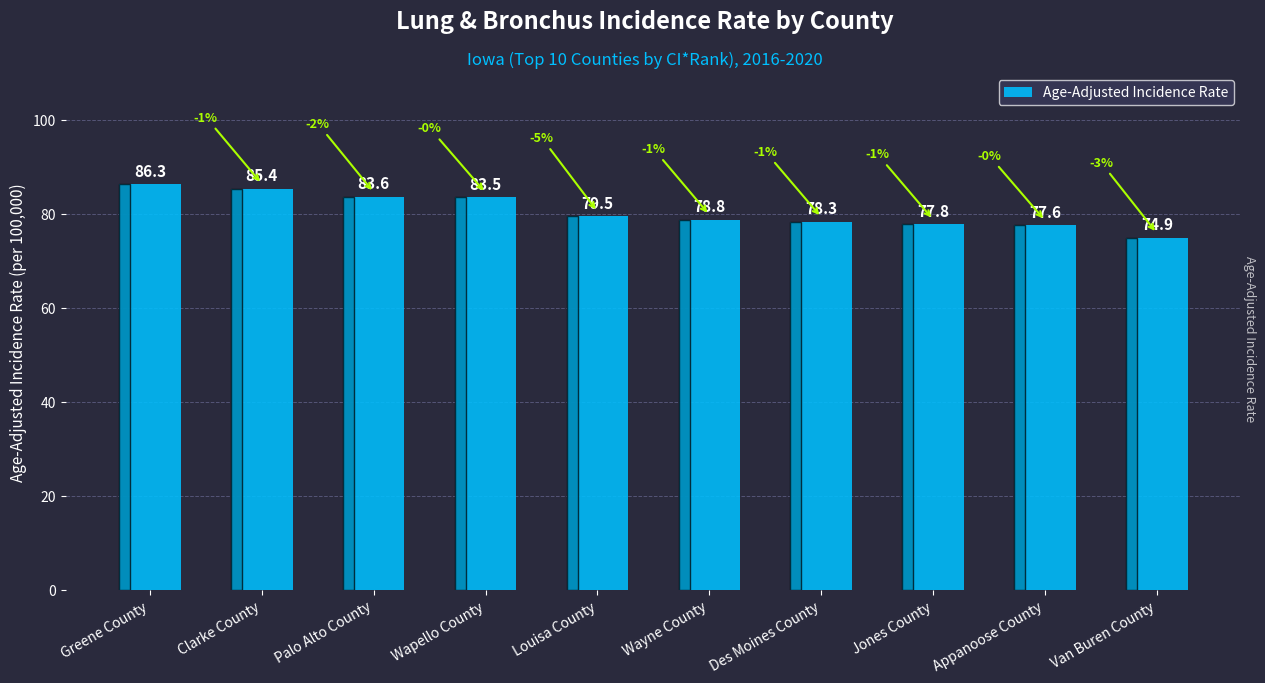

Reading left to right, transcribe all the data shown in this chart.

Greene County=86.3	Clarke County=85.4	Palo Alto County=83.6	Wapello County=83.5	Louisa County=79.5	Wayne County=78.8	Des Moines County=78.3	Jones County=77.8	Appanoose County=77.6	Van Buren County=74.9